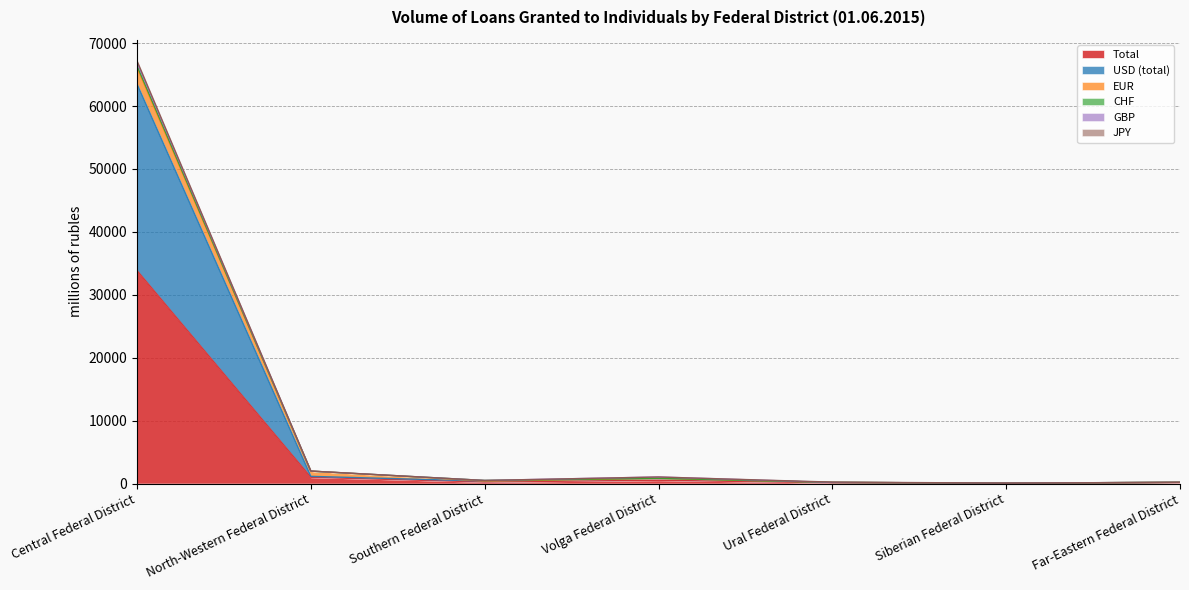

Does the chart display data point markers on the line(s)?

No